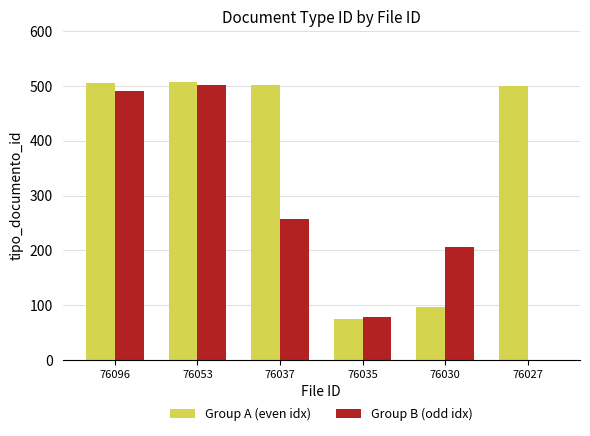

What is the highest value of the Group A (even idx) series?

508